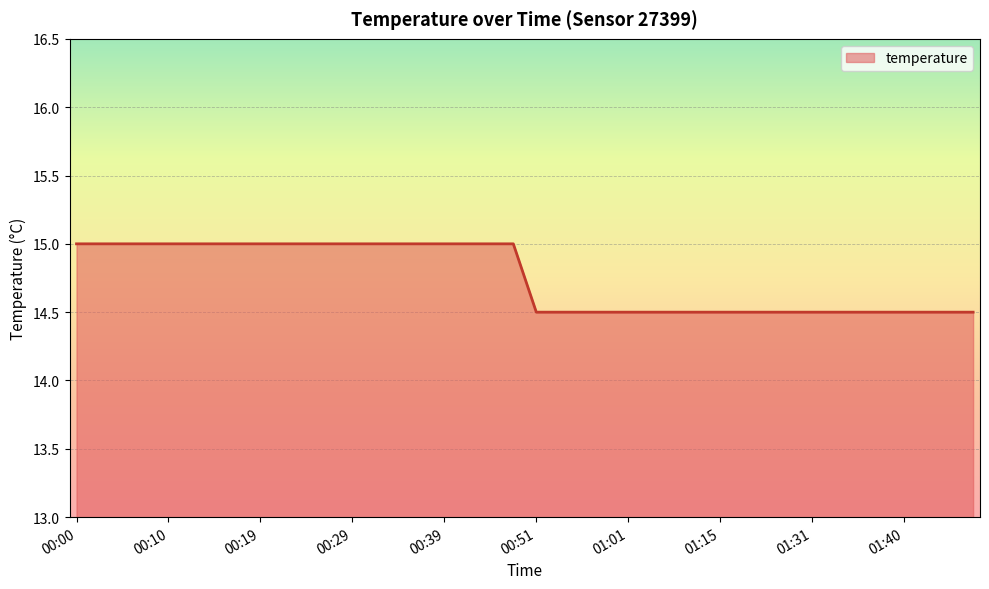

What is the maximum value shown in the chart?

15.0